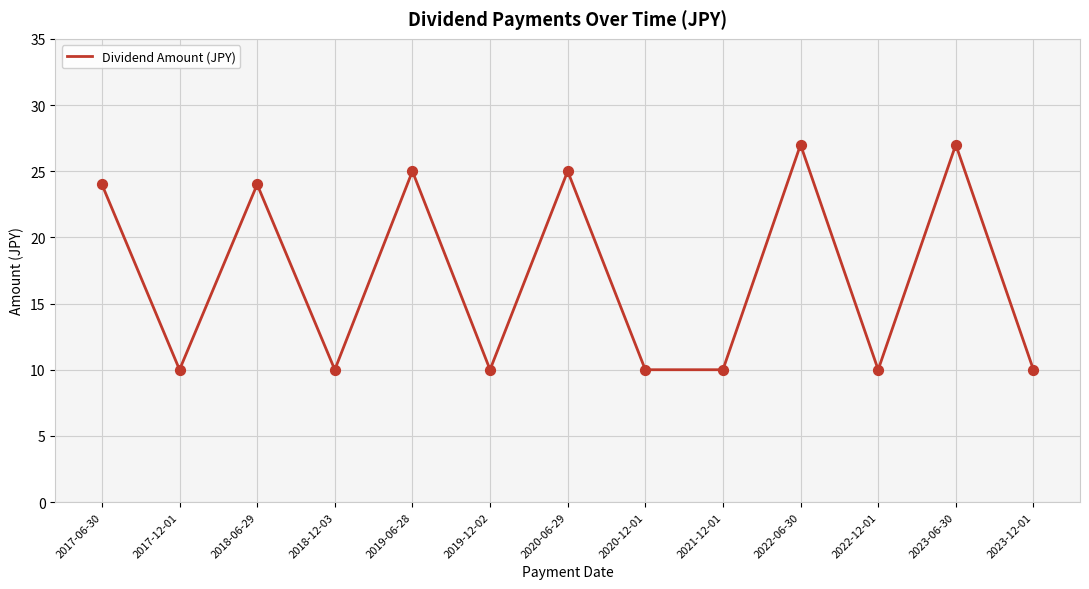

What is the change in value from 2020-12-01 to 2023-06-30?

+17